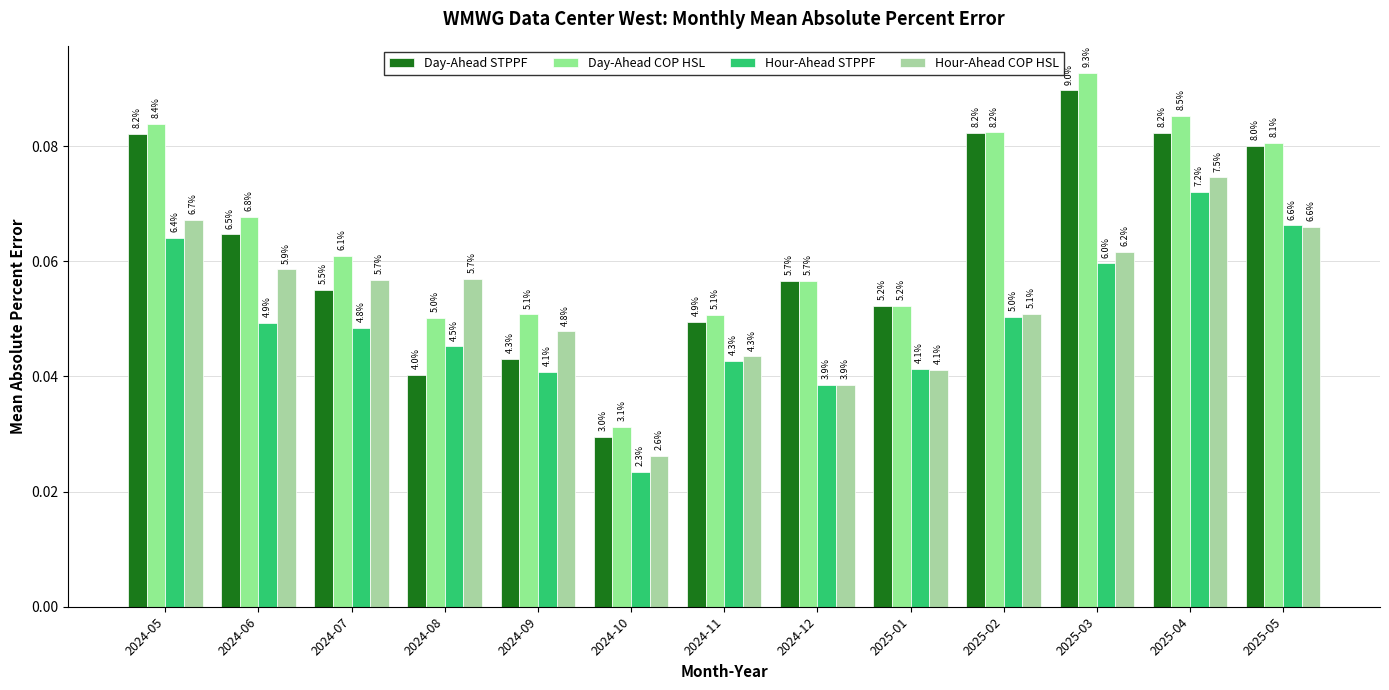

Rank the series by their maximum value, from lowest to highest.

Hour-Ahead STPPF, Hour-Ahead COP HSL, Day-Ahead STPPF, Day-Ahead COP HSL